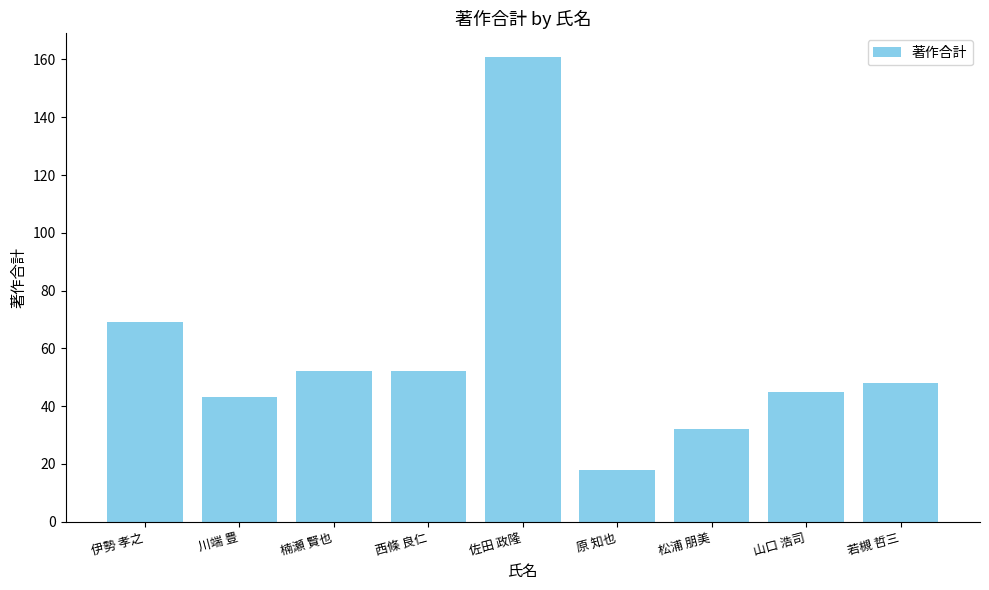

Which has a higher value, 伊勢 孝之 or 原 知也?

伊勢 孝之